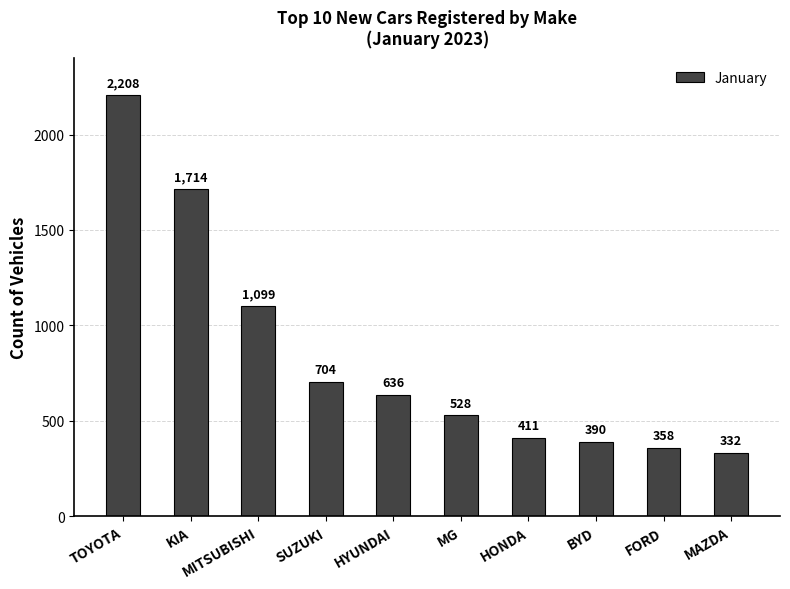

How many data points are less than 636?

5